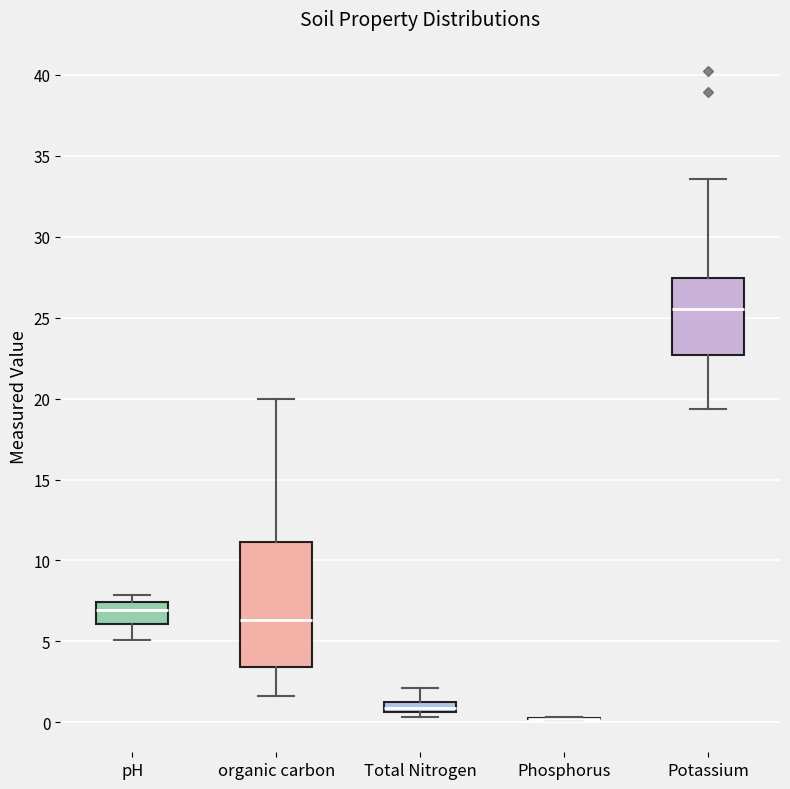

Where is the lower edge of the box for organic carbon on the y-axis? The values are not printed on the chart, so give them approximately, as read against the axis.

3.5